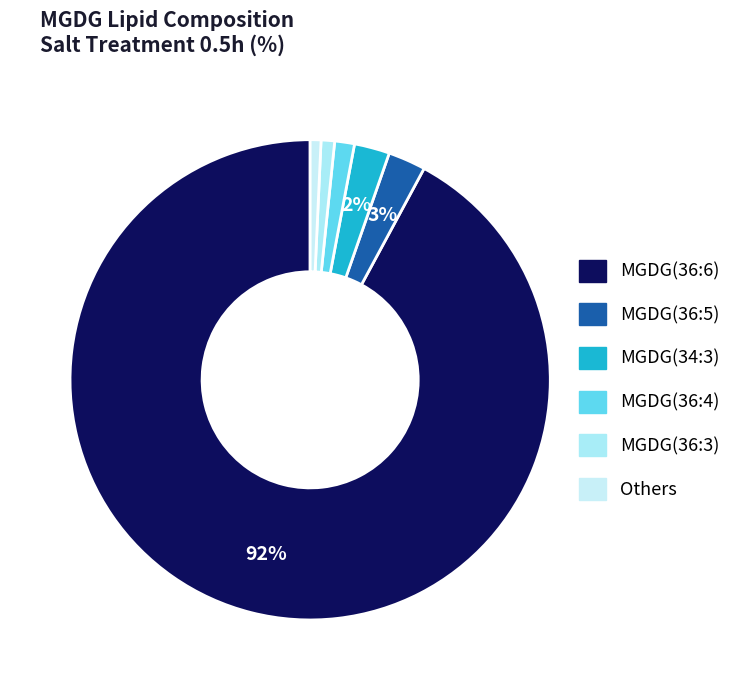

Count the number of slices in the pie.

6